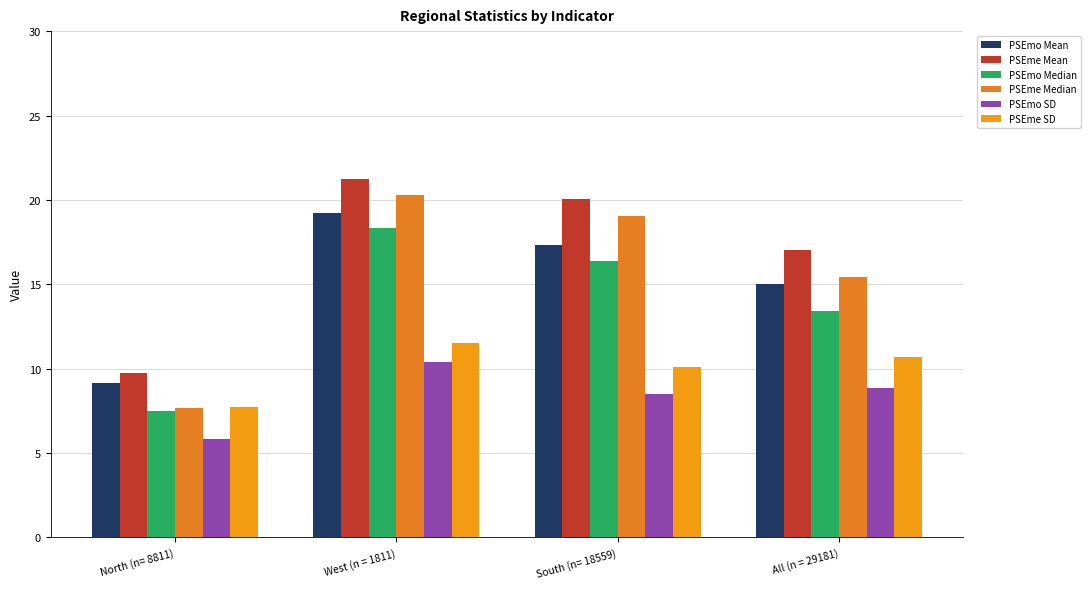

At which label does PSEme SD first exceed 10?

West (n = 1811)